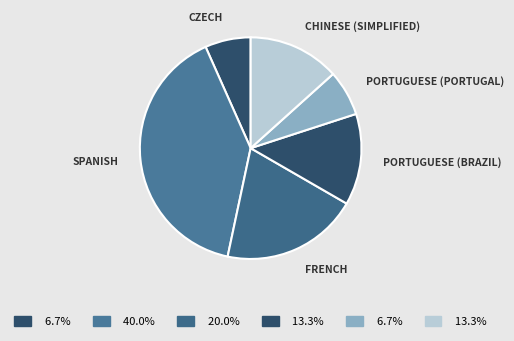

How many segments does this pie chart have?

6